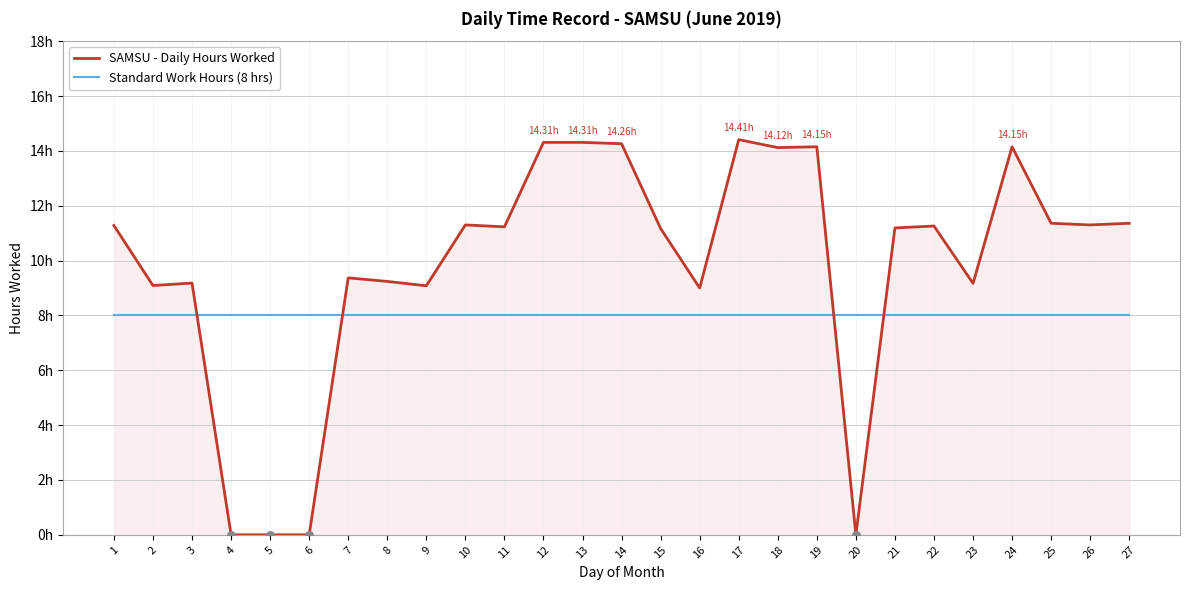

Which series has the largest total across all categories?

SAMSU - Daily Hours Worked